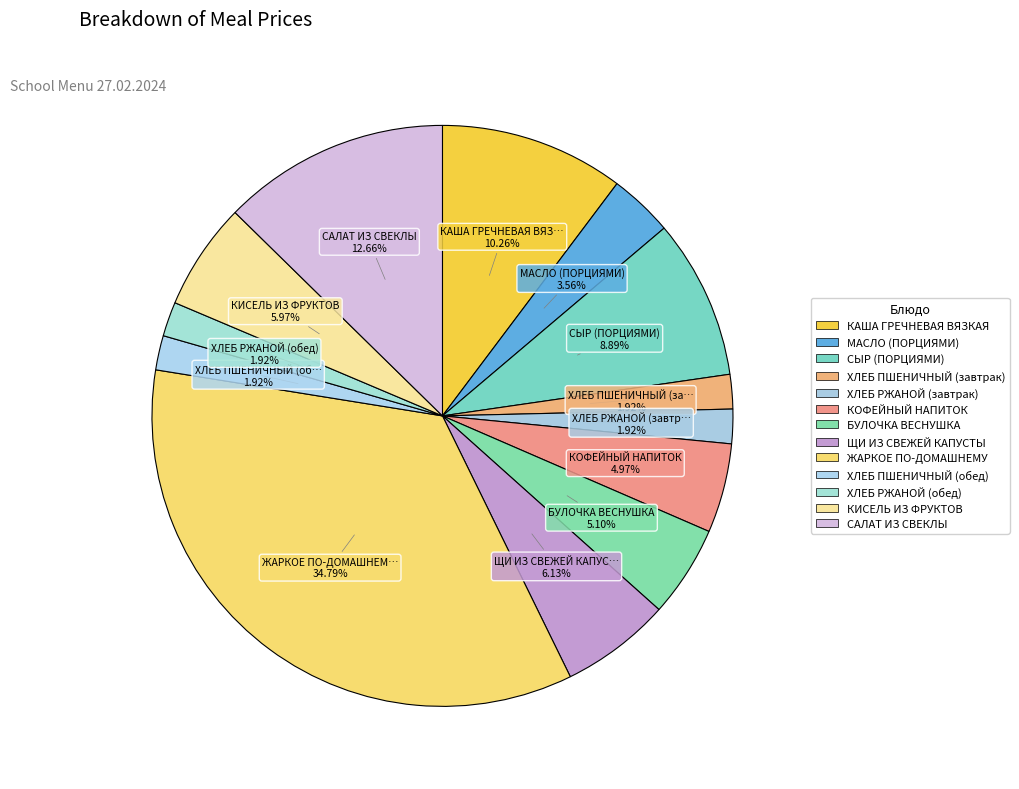

What is the smallest slice in the pie chart?

ХЛЕБ ПШЕНИЧНЫЙ (завтрак)